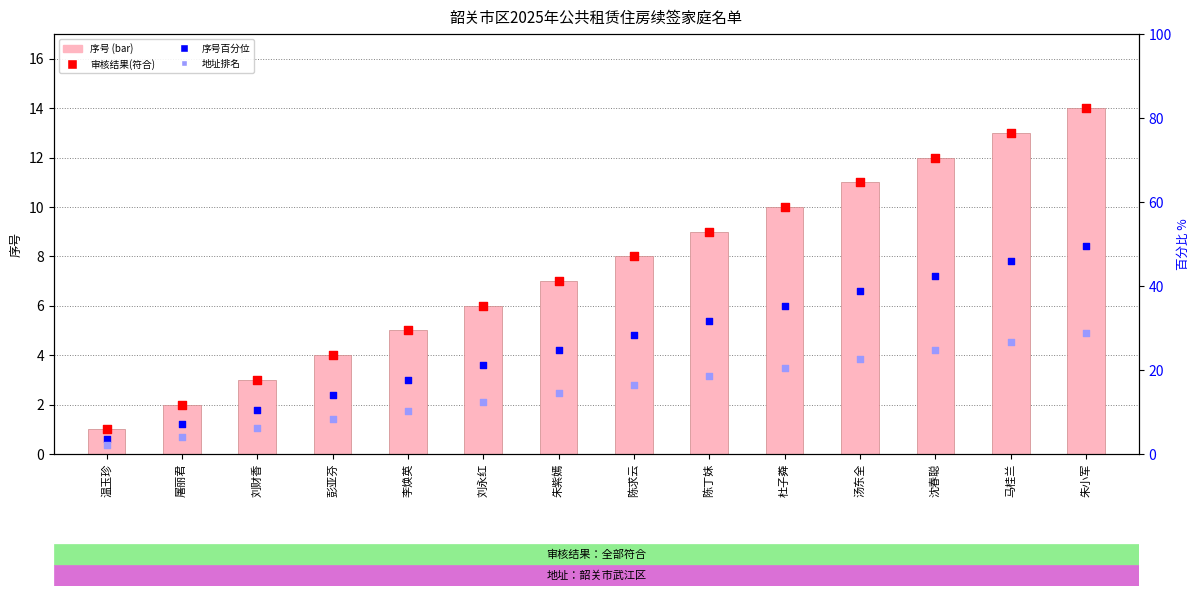

Which series contains the lowest Y value?

地址排名